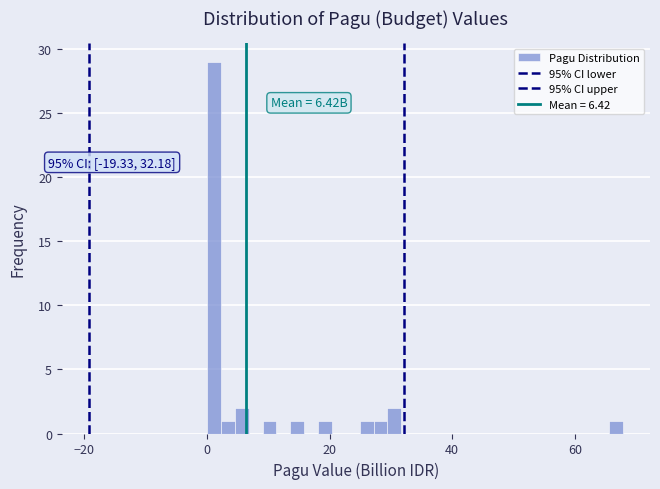

Read against the x-axis, roughly where is the centre of the tallest bar?

2